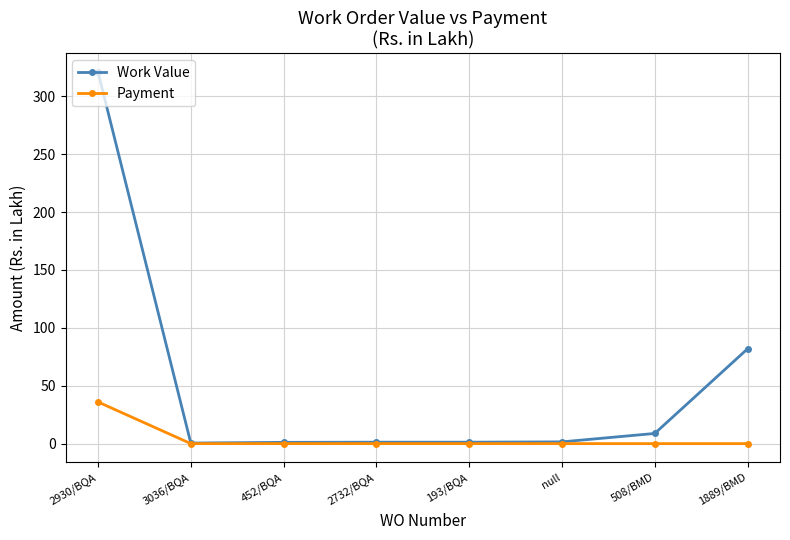

The Payment series shows -15.4 at 3036/BQA. True or false?

False